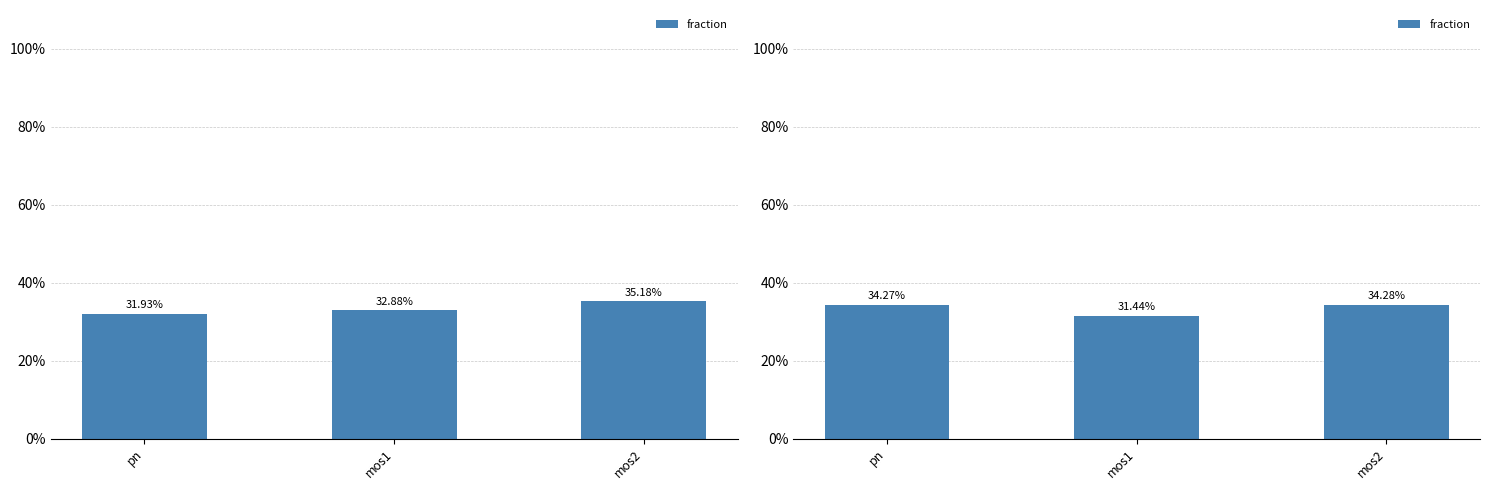

List the labels in order of value, largest first.

mos2, pn, mos1